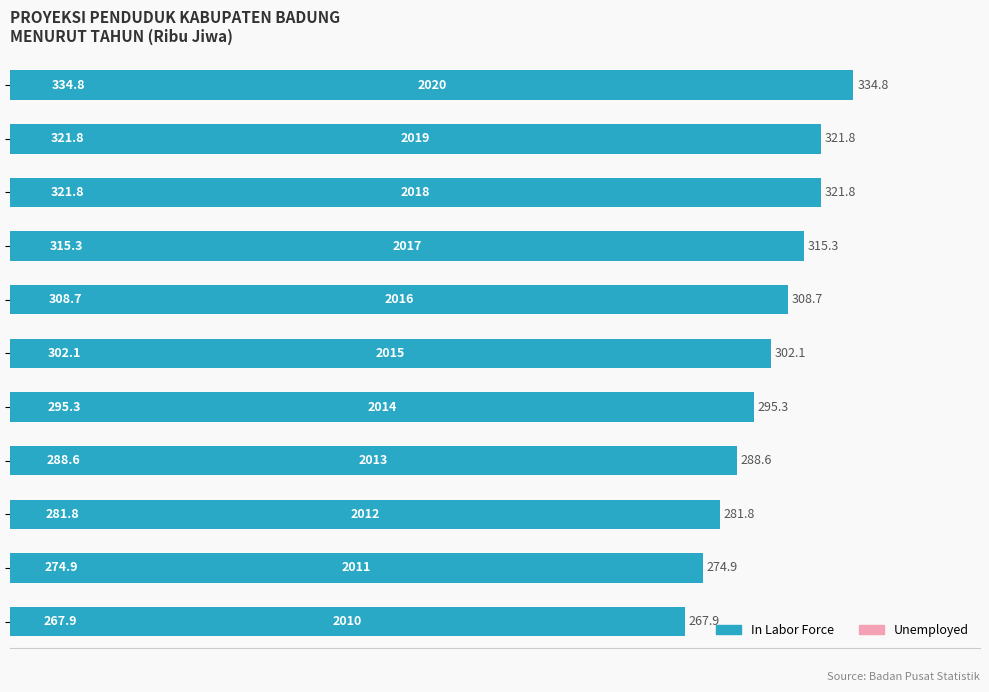

What is the smallest value displayed?

267.9